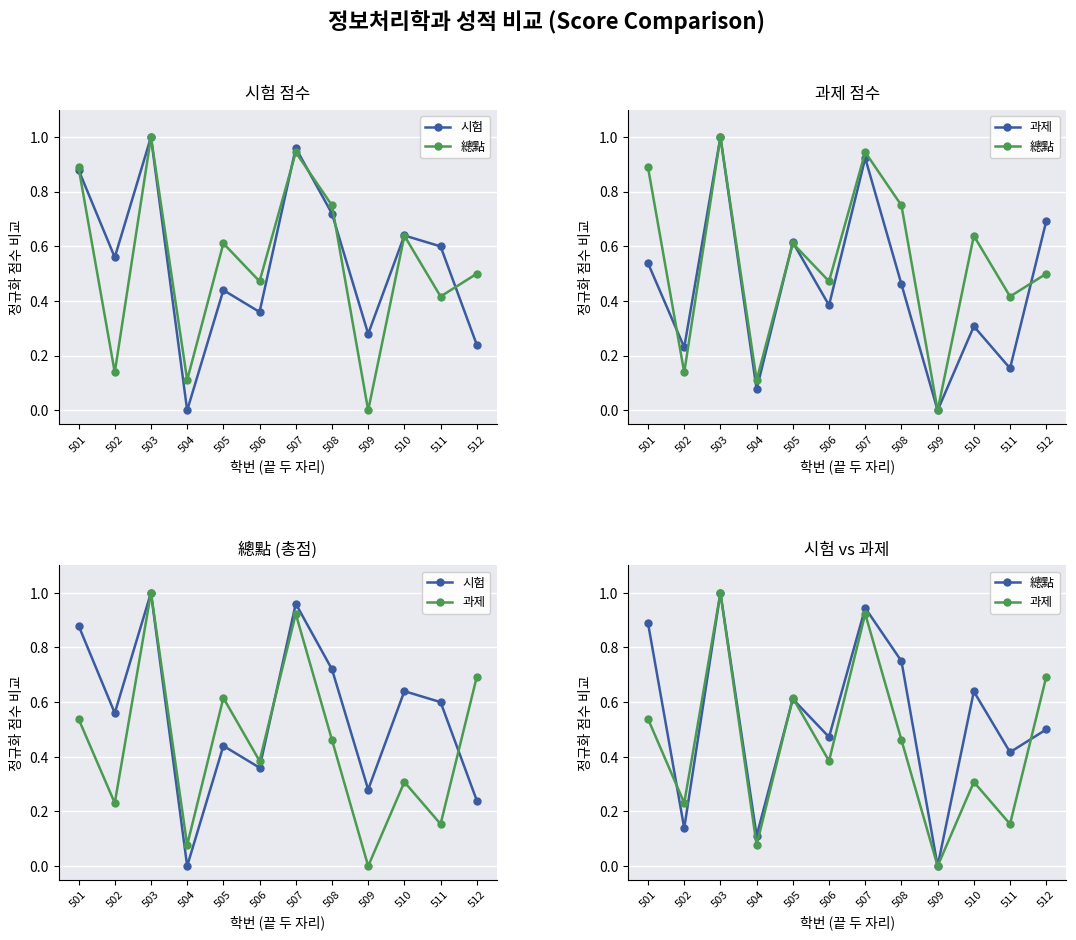

What is the difference between the maximum and minimum values in the 總點 series?

1.0